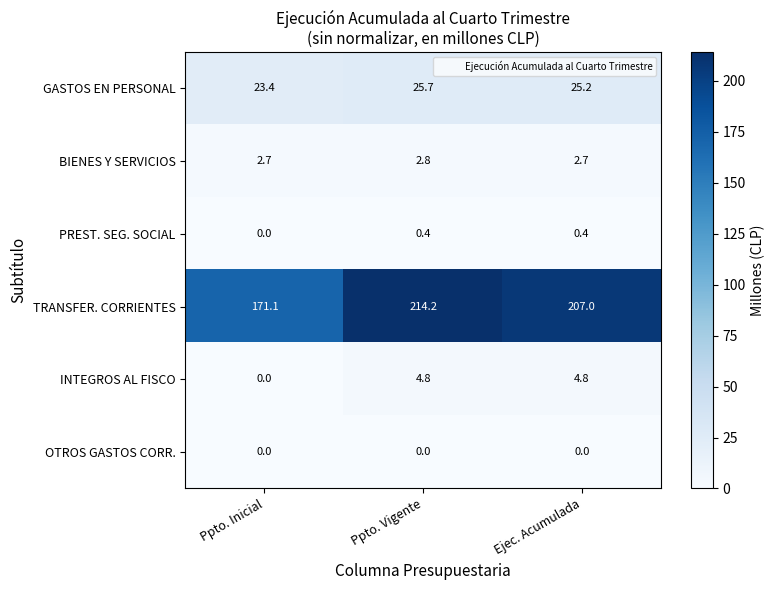

How many series are shown in this chart?

6